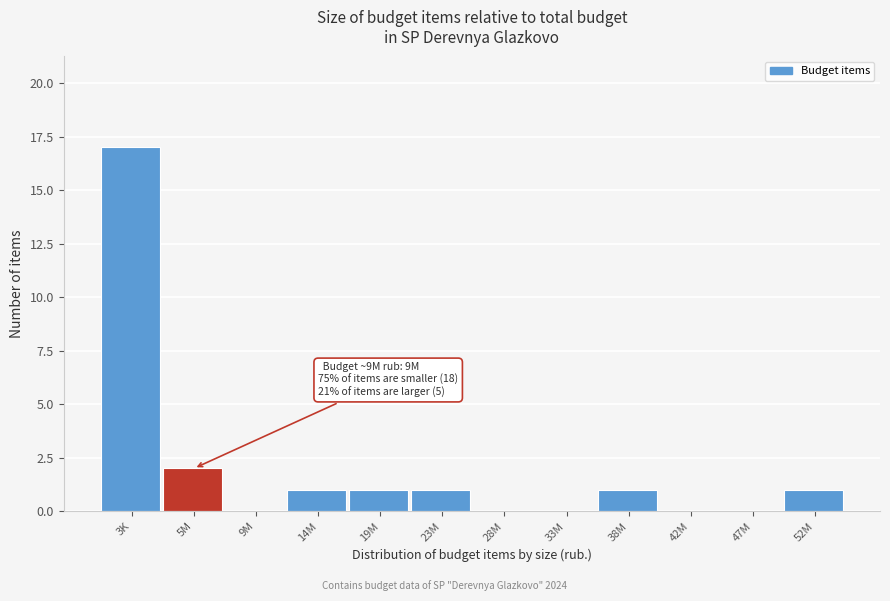

Reading left to right, extract all data points from this chart.

3K=17	5M=2	9M=0	14M=1	19M=1	23M=1	28M=0	33M=0	38M=1	42M=0	47M=0	52M=1